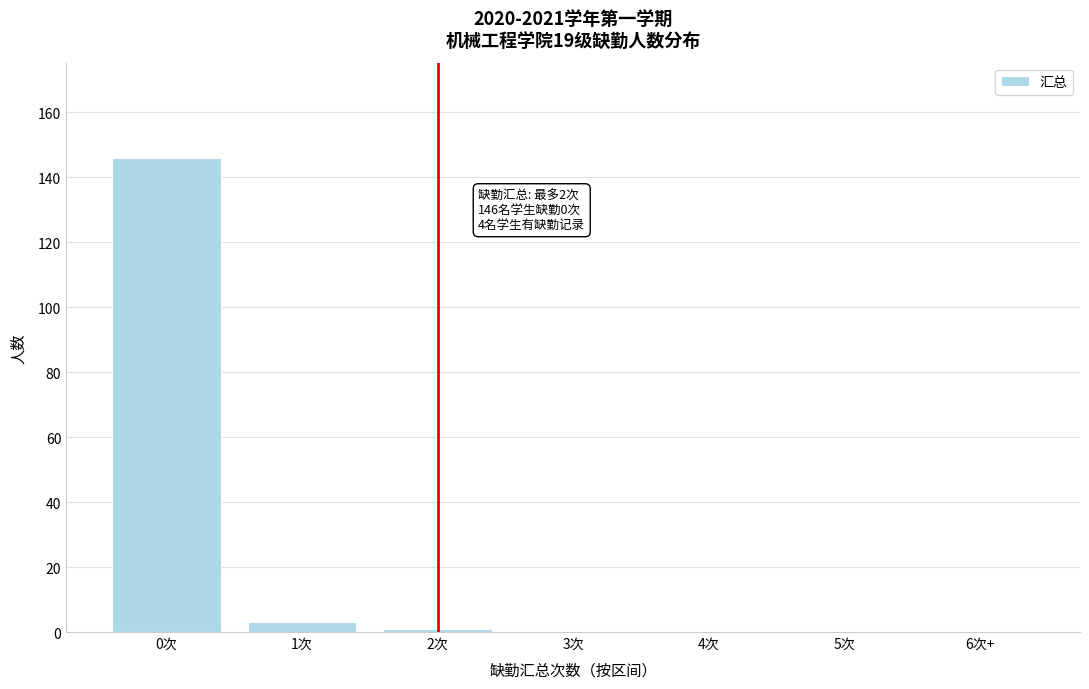

Reading left to right, extract all data points from this chart.

0次=146	1次=3	2次=1	3次=0	4次=0	5次=0	6次+=0